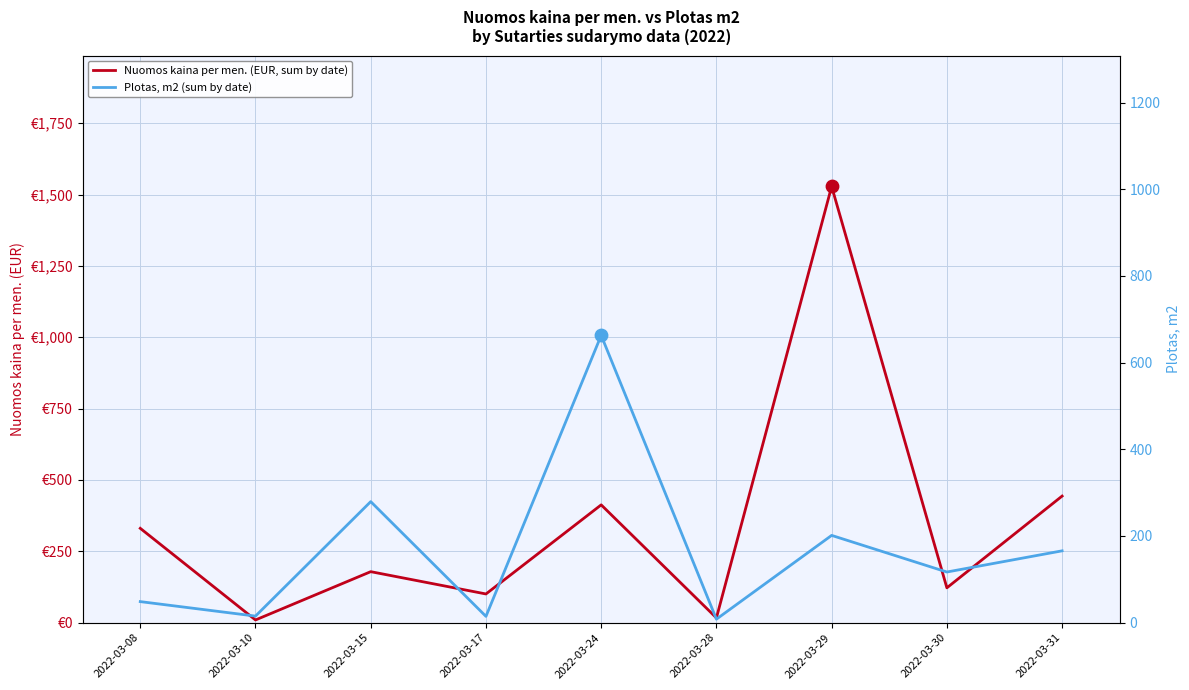

At how many categories does at least one series exceed 1017?

1